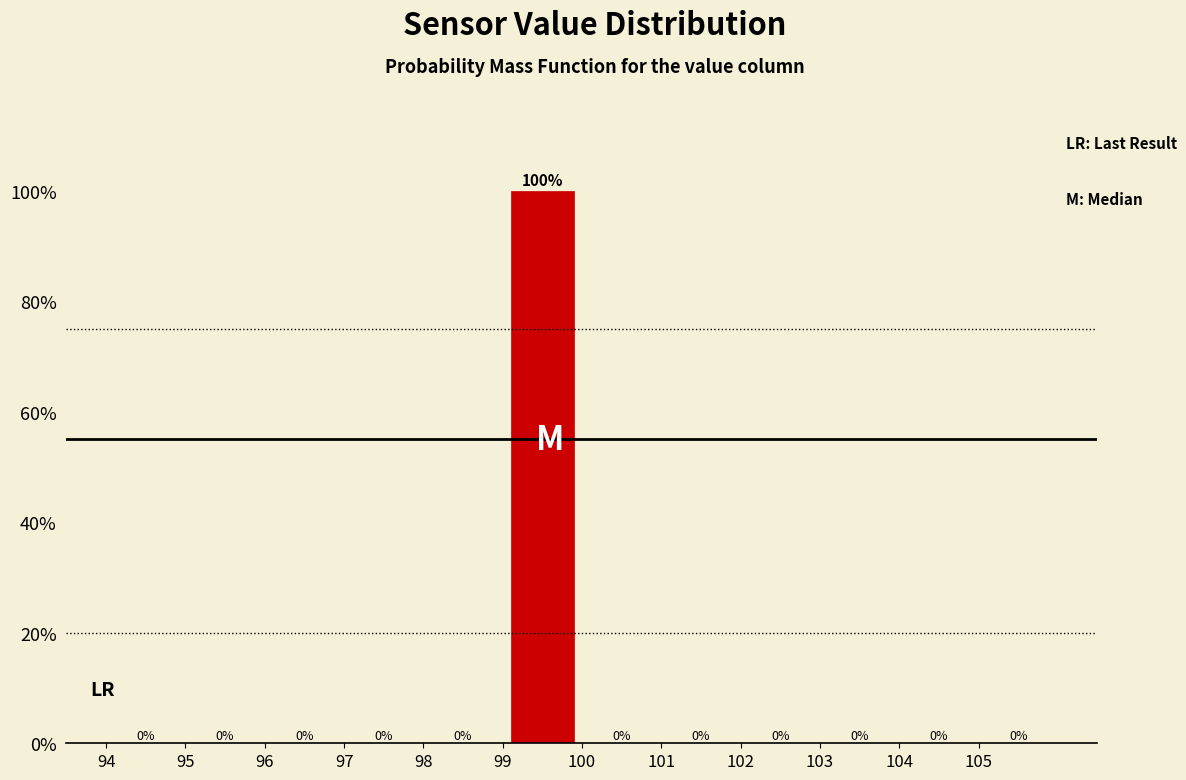

Over which range of the x-axis is the bar tallest?

99 to 100